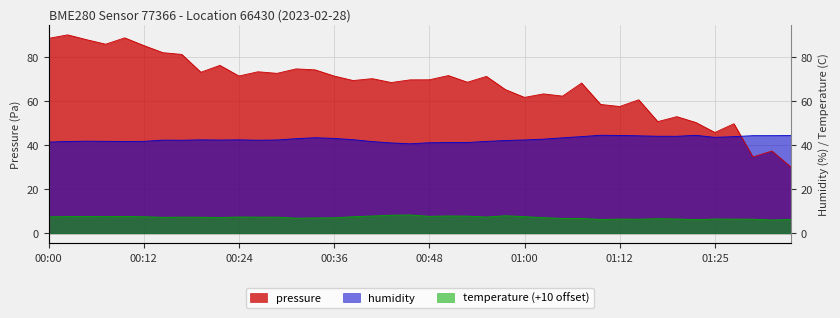

At which category is the sum across all series the highest?

00:02